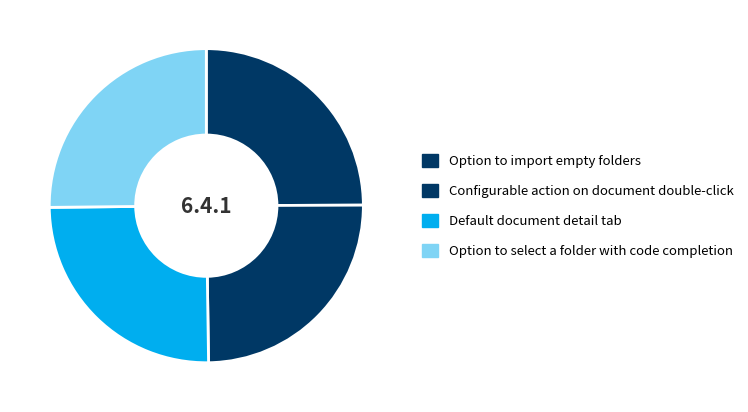

To the nearest percent, what portion does Default document detail tab represent?

25%